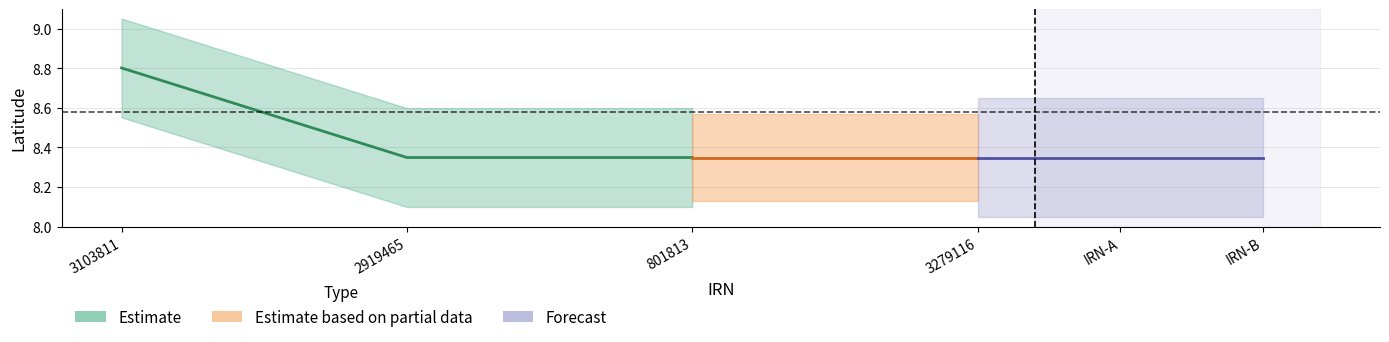

What is the value of the Latitude point at the 2nd from the left?

8.3